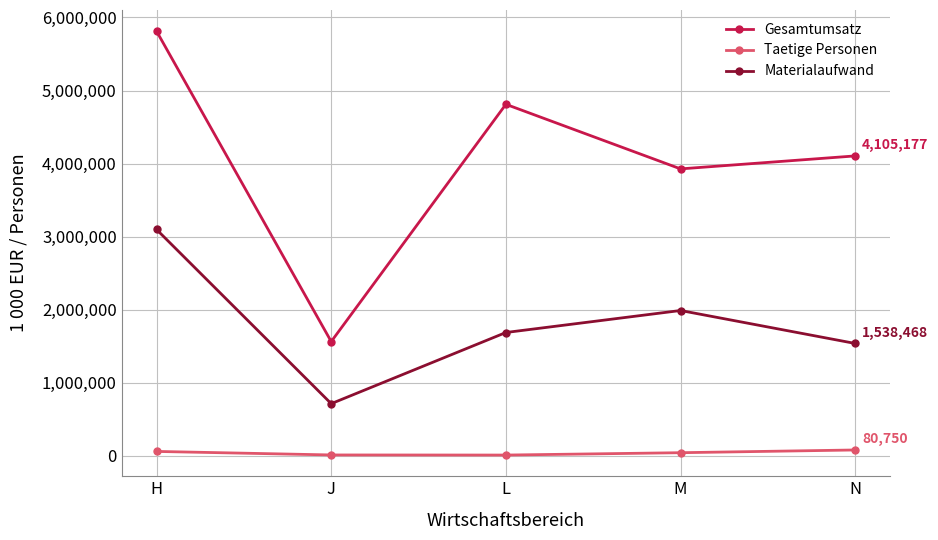

The value of Gesamtumsatz at M is 3927588. True or false?

True